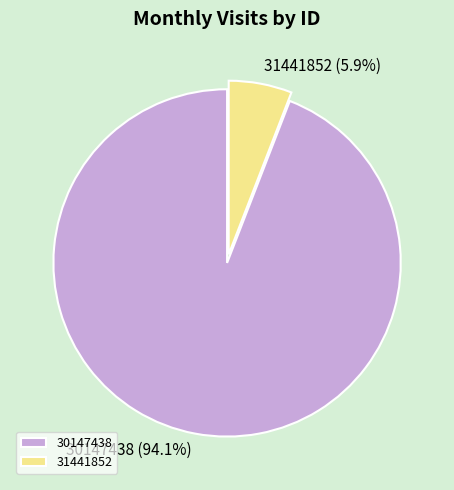

To the nearest percent, what is the average slice percentage?

50%